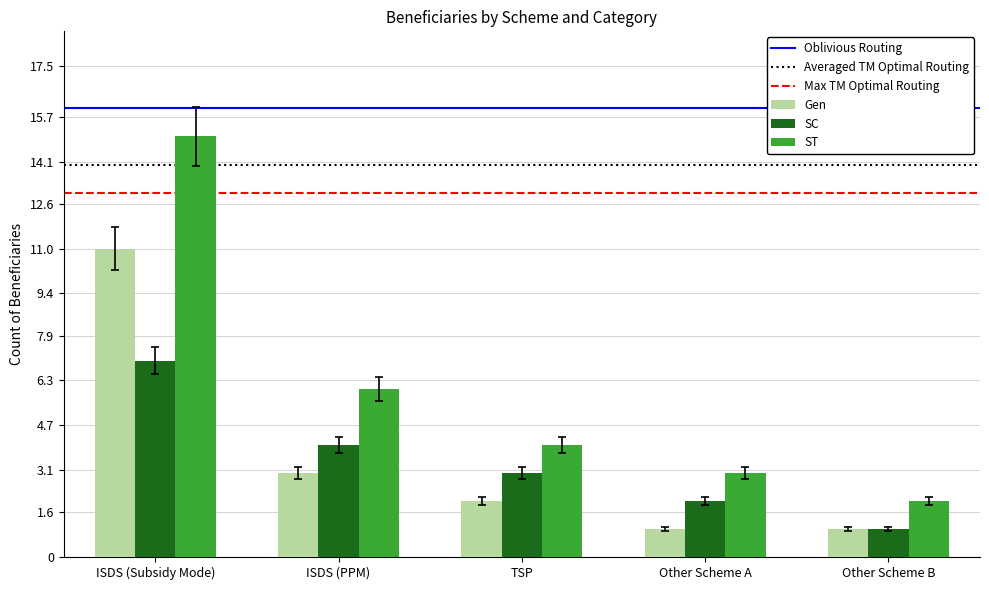

Rank the series at TSP from highest to lowest value.

ST, SC, Gen